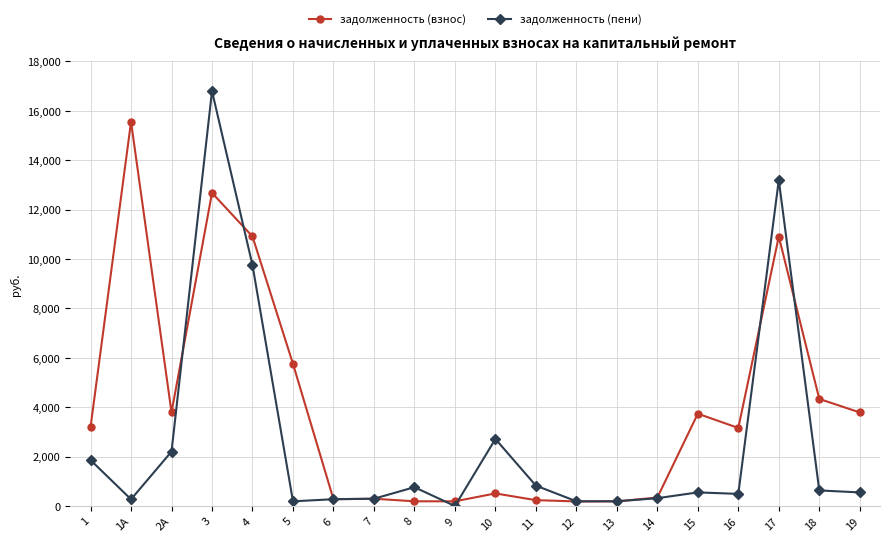

True or false: задолженность (взнос) has a value of 4336.0 at 18.

True